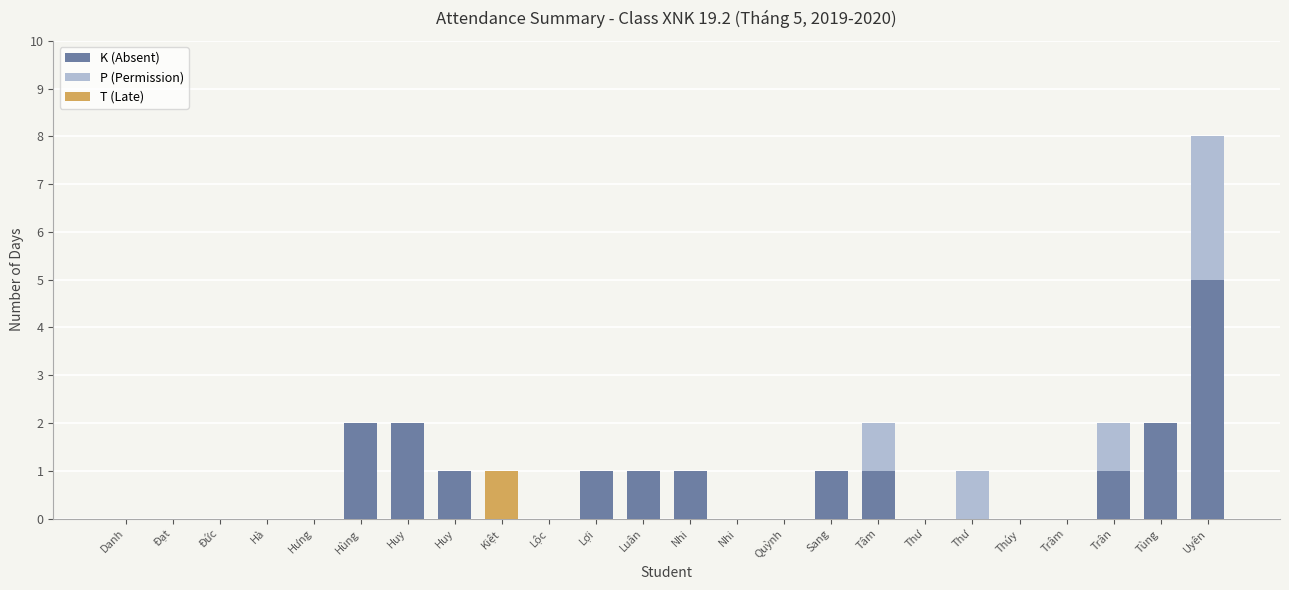

At which category is the sum across all series the highest?

Uyên